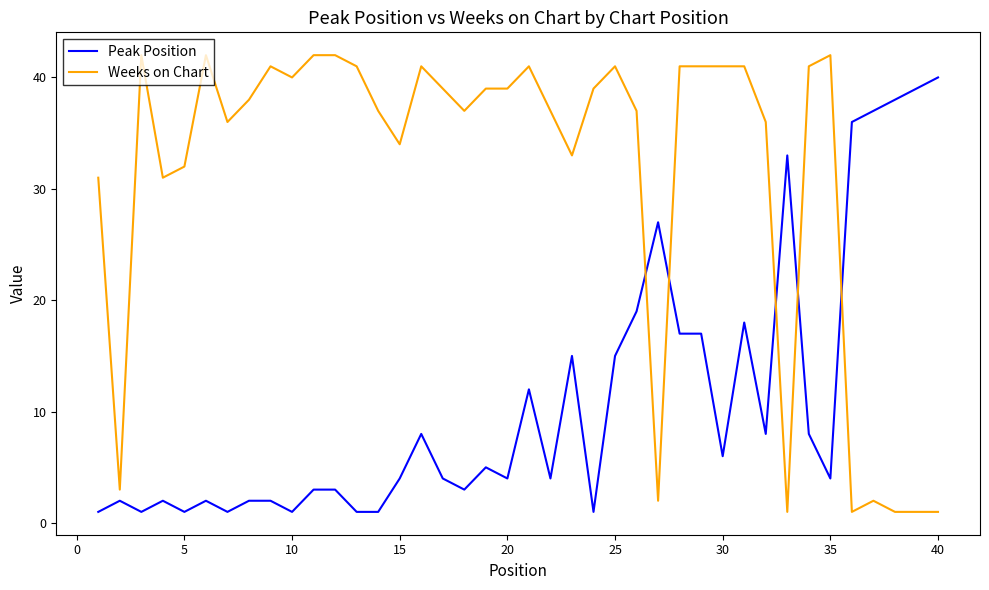

What is the difference between the second highest and second lowest values in the Peak Position series?

38